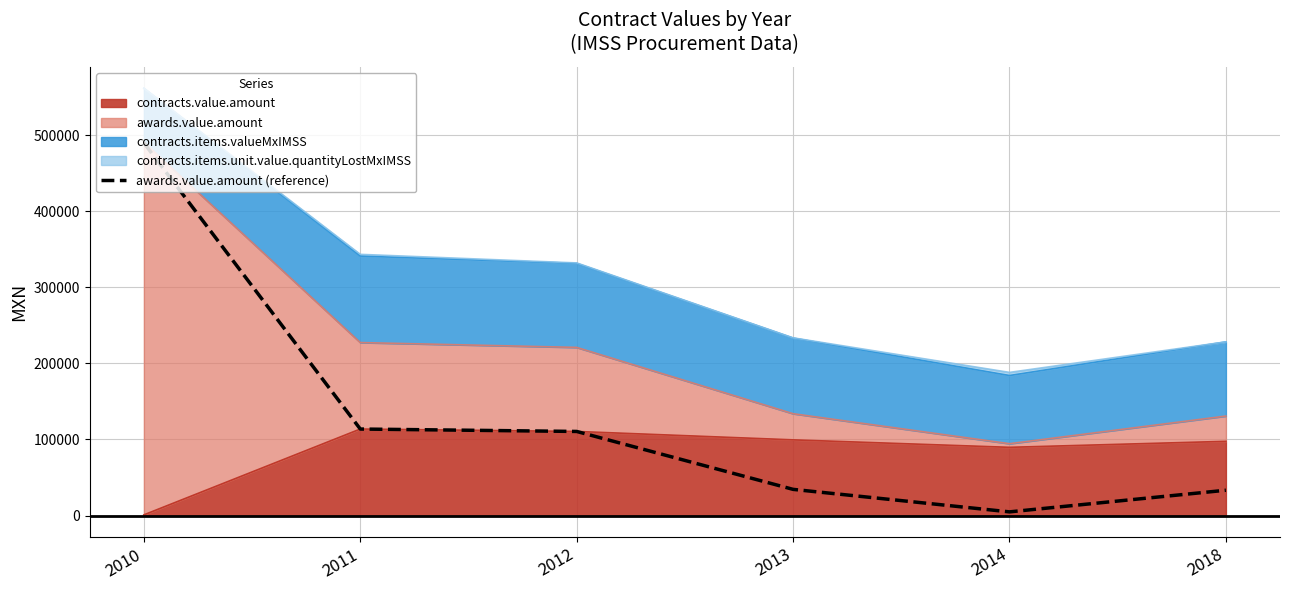

What is the change in value from 2012 to 2014?

-105726.7